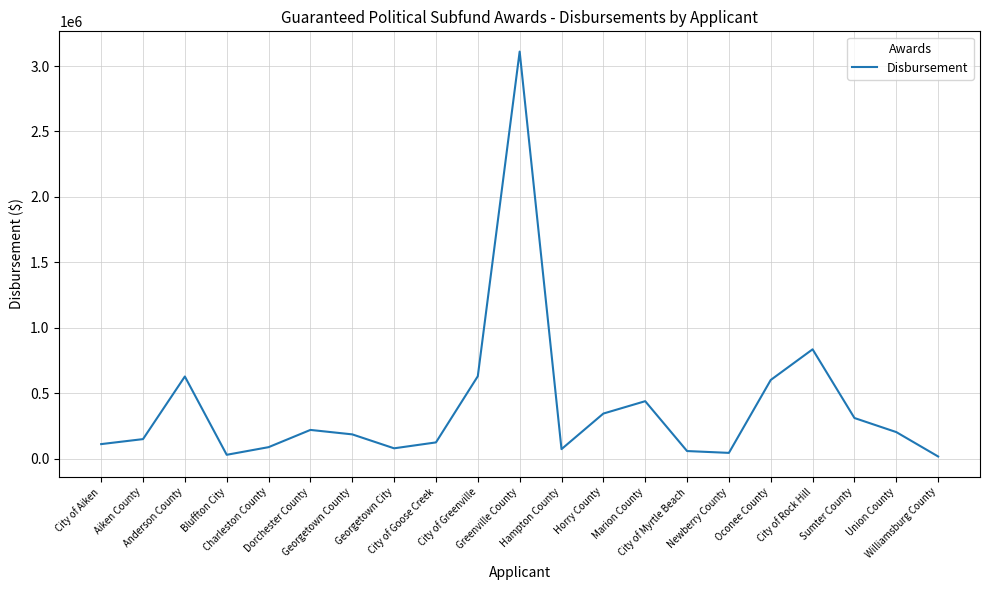

What is the difference between the maximum and minimum values?

3092757.6